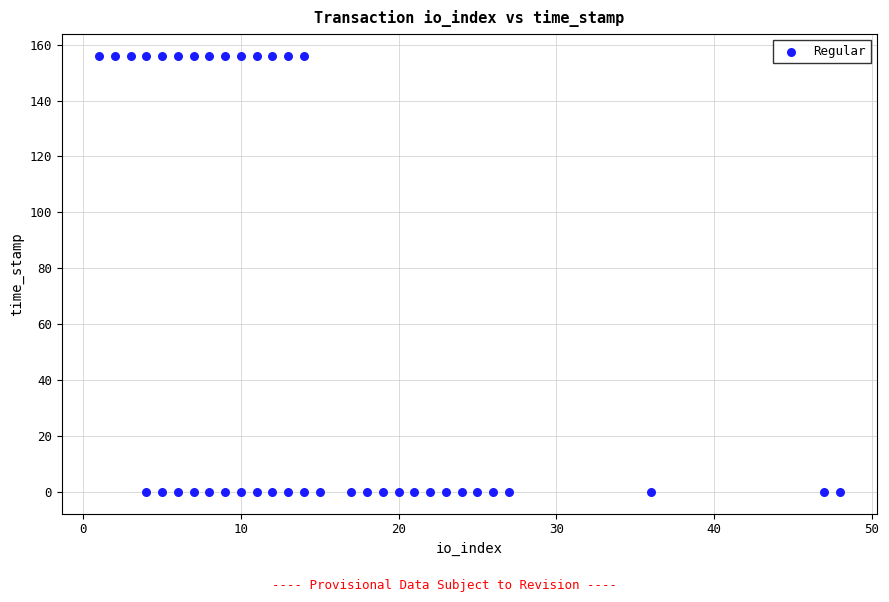

What is the range of Y values (max minus min)?

156